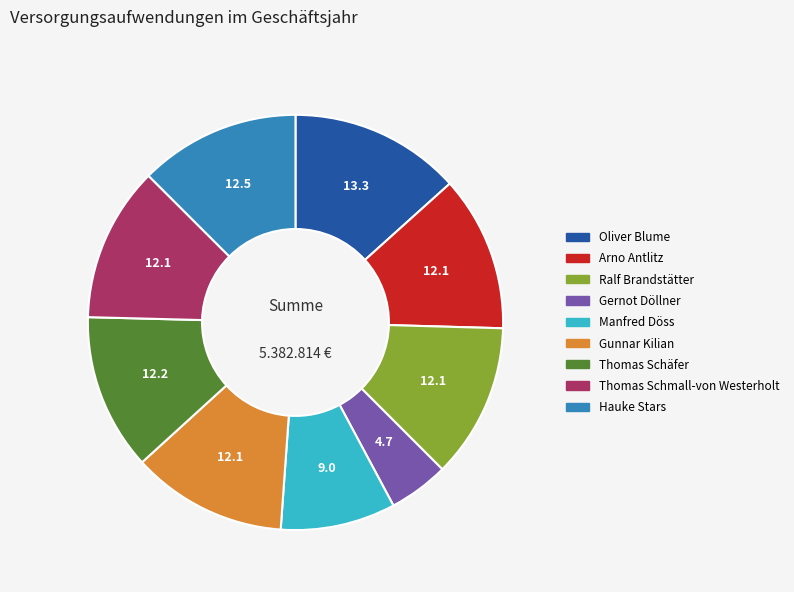

How many slices are in this pie chart?

9